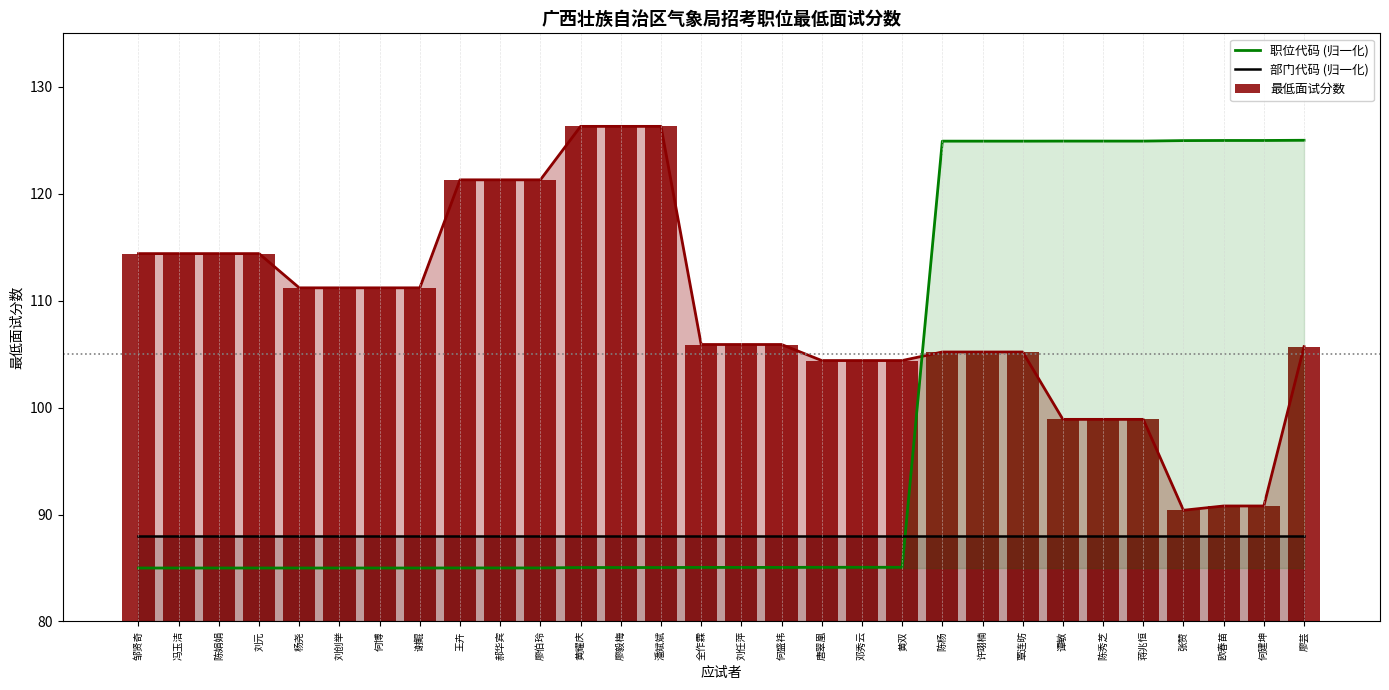

Which series has the widest spread of values?

职位代码 (归一化)